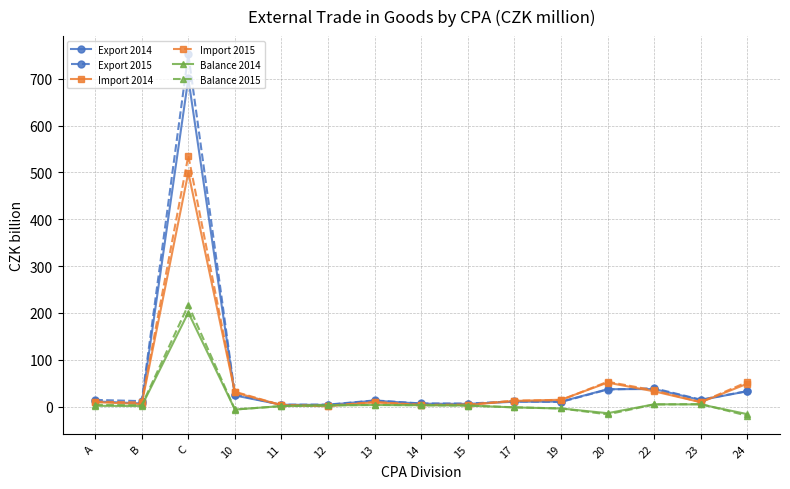

Between A and C, which series saw the biggest shift?

Export 2015